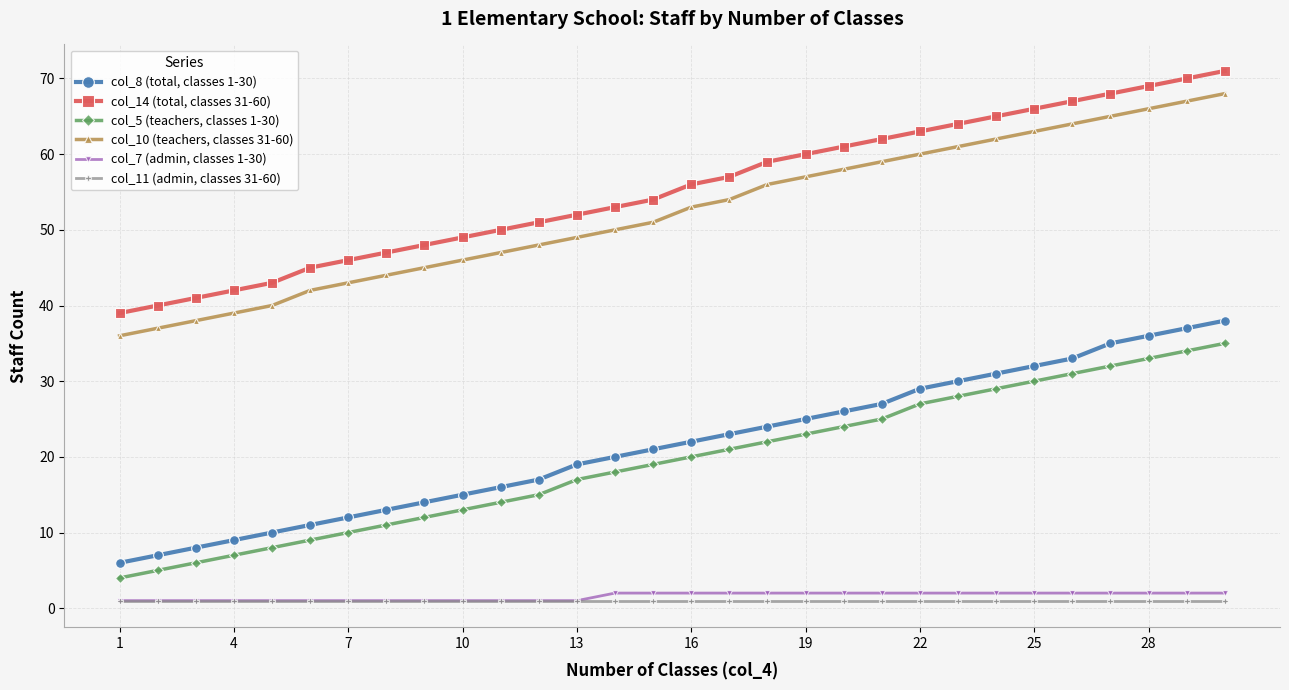

Reading right to left, extract all data points from this chart.

col_8 (total, classes 1-30): 38	37	36	35	33	32	31	30	29	27	26	25	24	23	22	21	20	19	17	16	15	14	13	12	11	10	9	8	7	6
col_14 (total, classes 31-60): 71	70	69	68	67	66	65	64	63	62	61	60	59	57	56	54	53	52	51	50	49	48	47	46	45	43	42	41	40	39
col_5 (teachers, classes 1-30): 35	34	33	32	31	30	29	28	27	25	24	23	22	21	20	19	18	17	15	14	13	12	11	10	9	8	7	6	5	4
col_10 (teachers, classes 31-60): 68	67	66	65	64	63	62	61	60	59	58	57	56	54	53	51	50	49	48	47	46	45	44	43	42	40	39	38	37	36
col_7 (admin, classes 1-30): 2	2	2	2	2	2	2	2	2	2	2	2	2	2	2	2	2	1	1	1	1	1	1	1	1	1	1	1	1	1
col_11 (admin, classes 31-60): 1	1	1	1	1	1	1	1	1	1	1	1	1	1	1	1	1	1	1	1	1	1	1	1	1	1	1	1	1	1